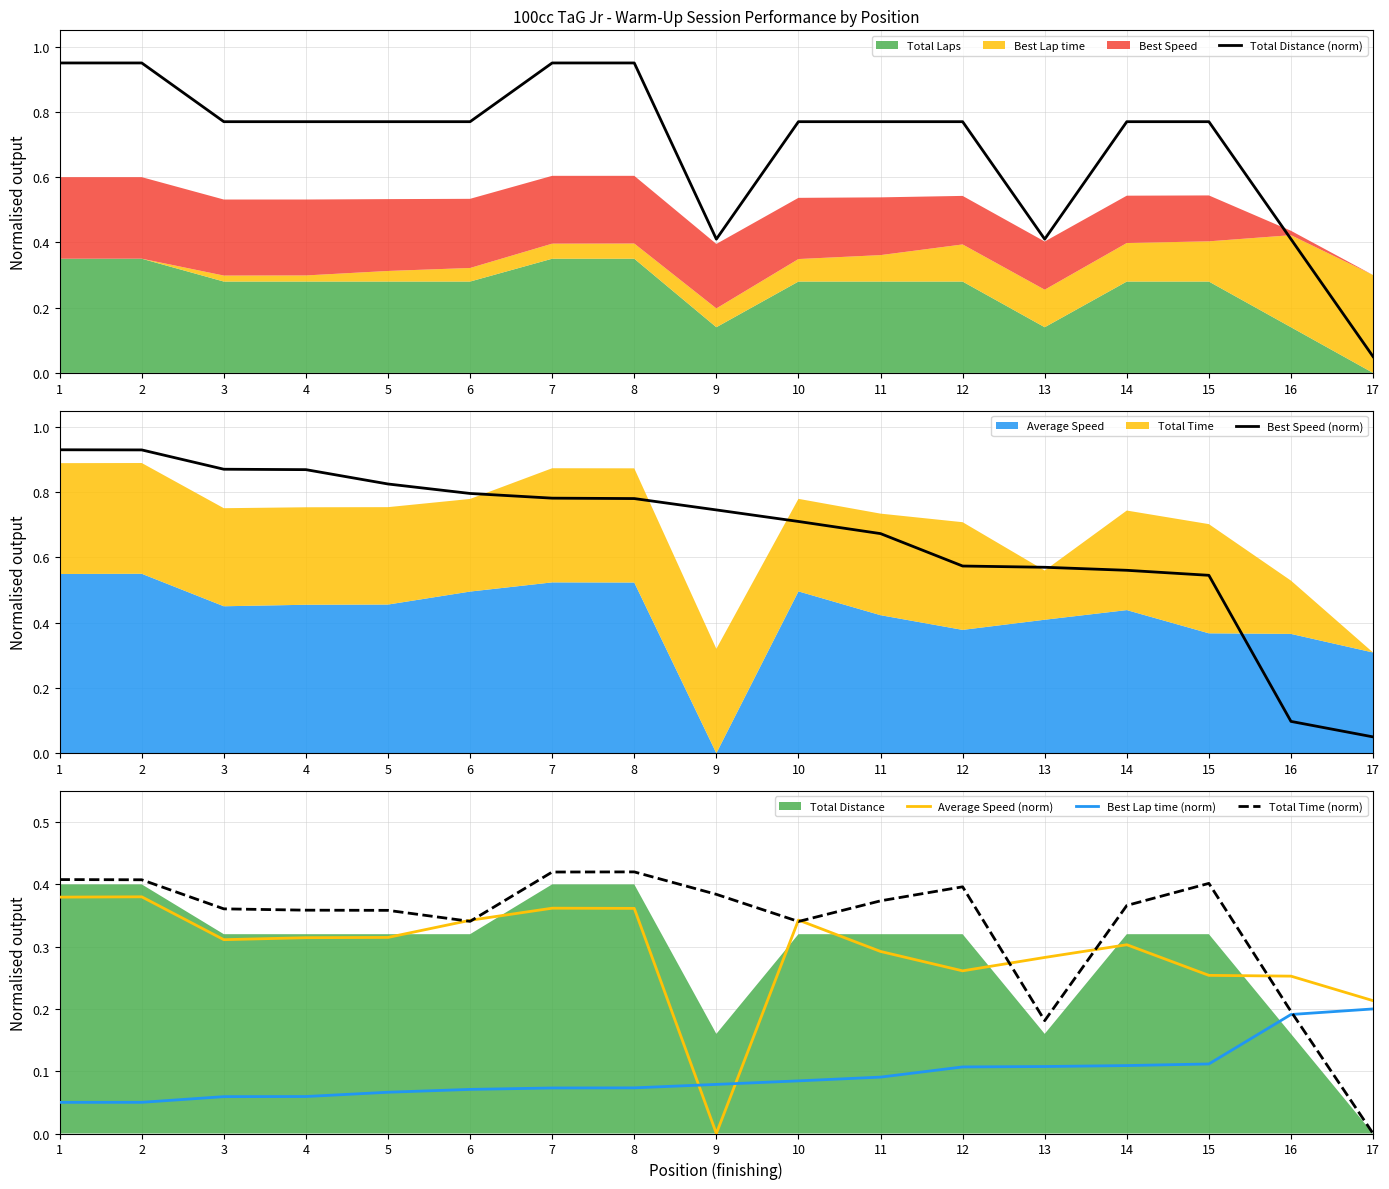

How many interior local valleys does the Average Speed (norm) series have?

3